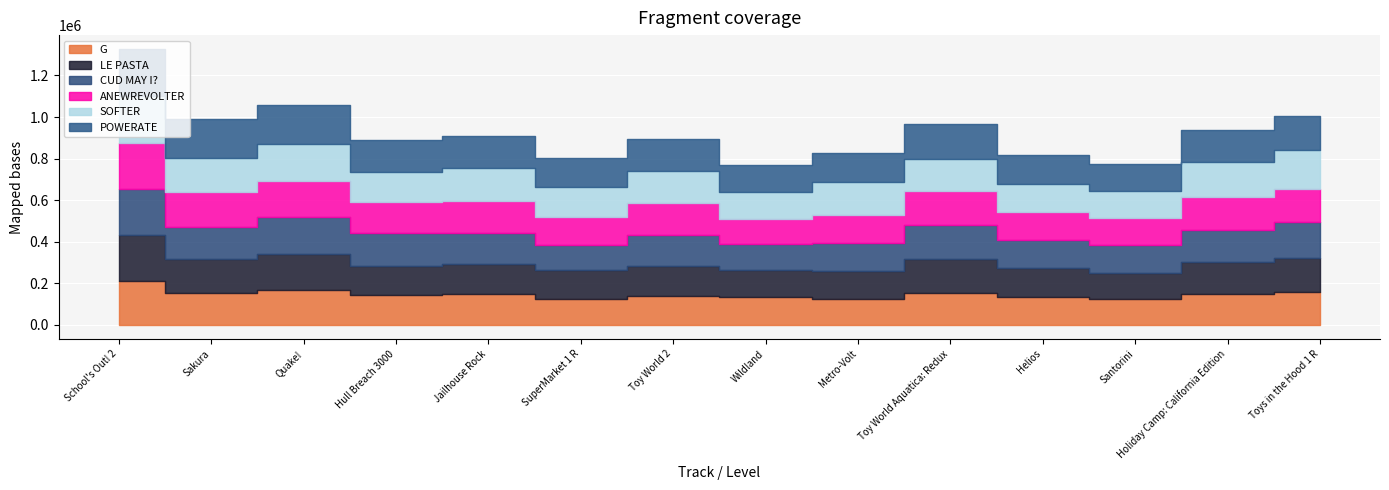

Which label corresponds to the smallest value in the chart?

Wildland